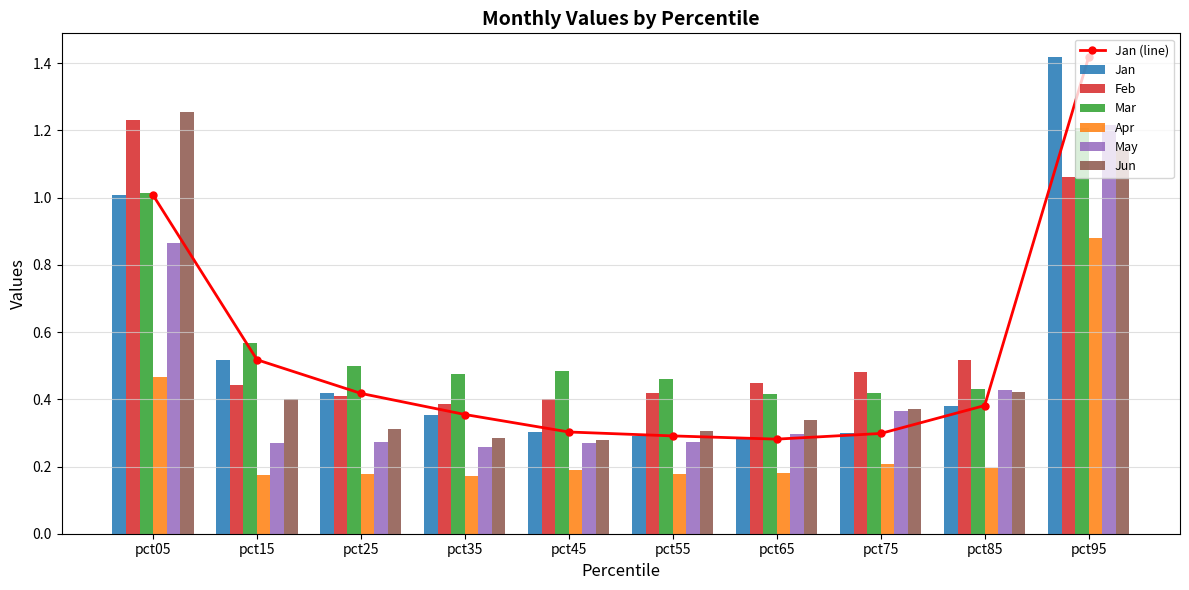

What are all the series names shown in the legend?

Jan, Feb, Mar, Apr, May, Jun